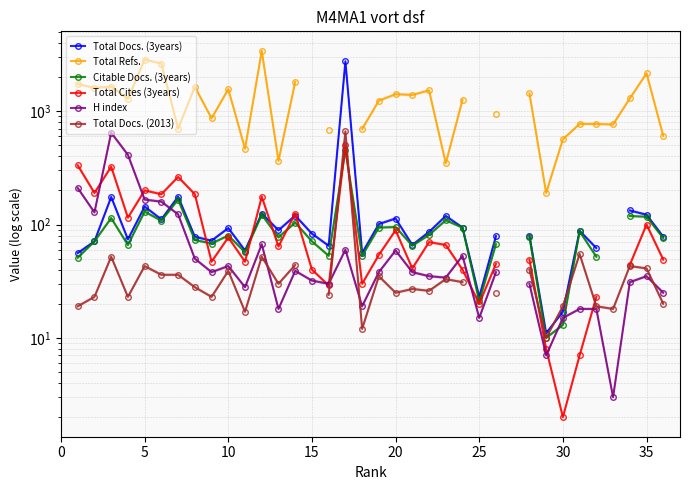

True or false: Total Docs. (3years) and Citable Docs. (3years) intersect in this chart.

False